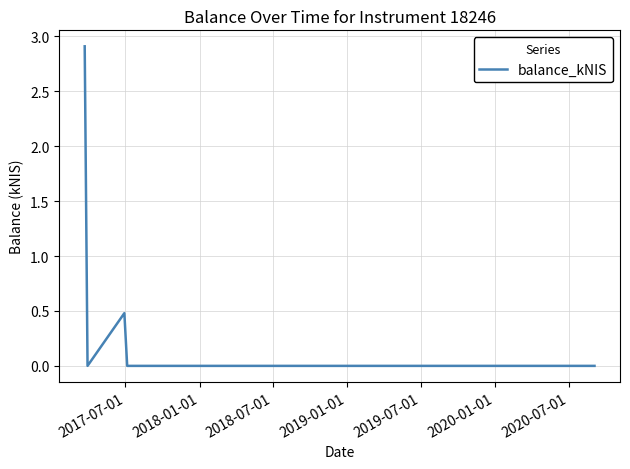

What is the sum of all values?

3.4